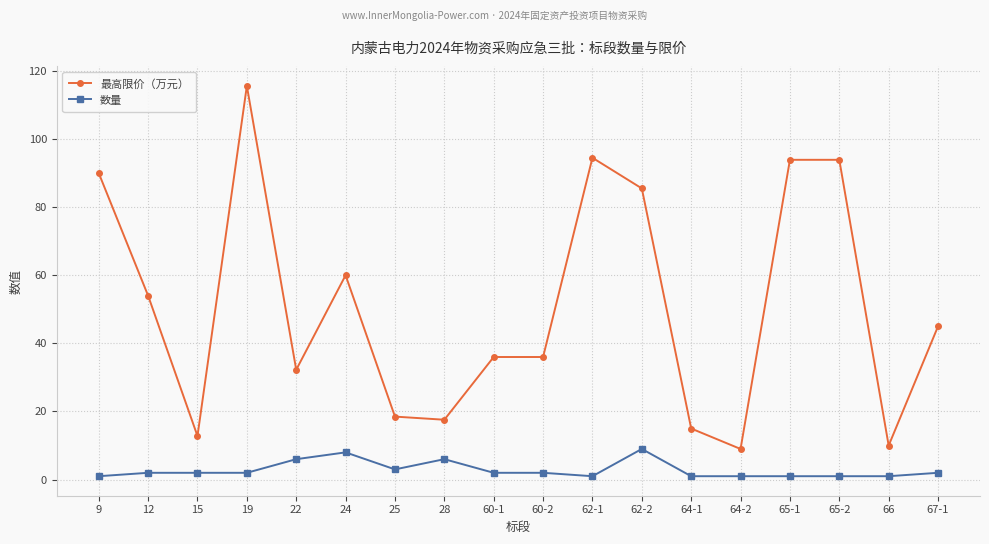

Is it true that 最高限价（万元） equals 106.1 at 24?

False